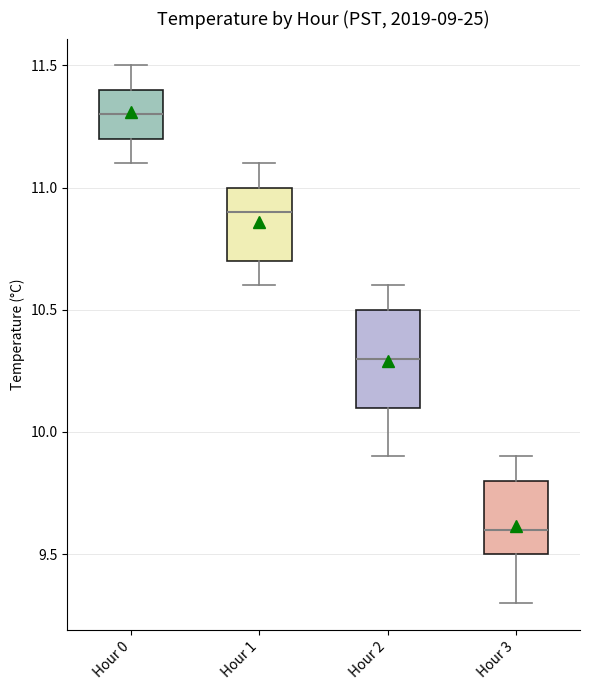

Reading left to right, read every box against the y-axis: the position of its median line, the range the box covers, and the ends of its whiskers. The values are not printed on the chart, so give them approximately, as read against the axis.

Hour 0: median 11.3, box 11.2 to 11.4, whiskers 11.1 to 11.5
Hour 1: median 10.9, box 10.7 to 11.0, whiskers 10.6 to 11.1
Hour 2: median 10.3, box 10.1 to 10.5, whiskers 9.9 to 10.6
Hour 3: median 9.6, box 9.5 to 9.8, whiskers 9.3 to 9.9